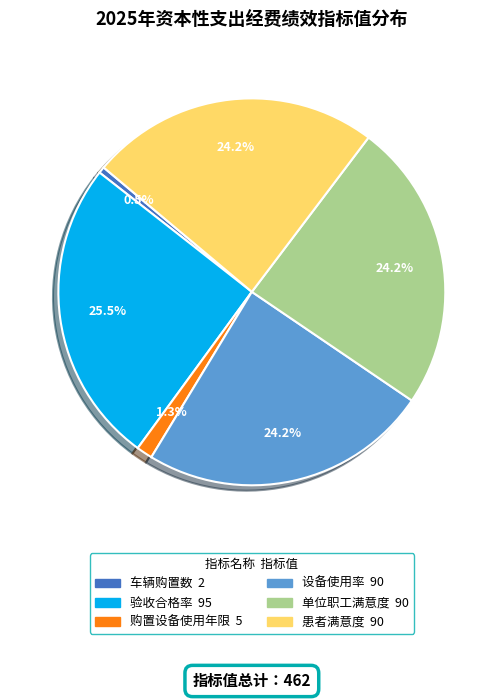

Is there a majority slice in this chart?

No